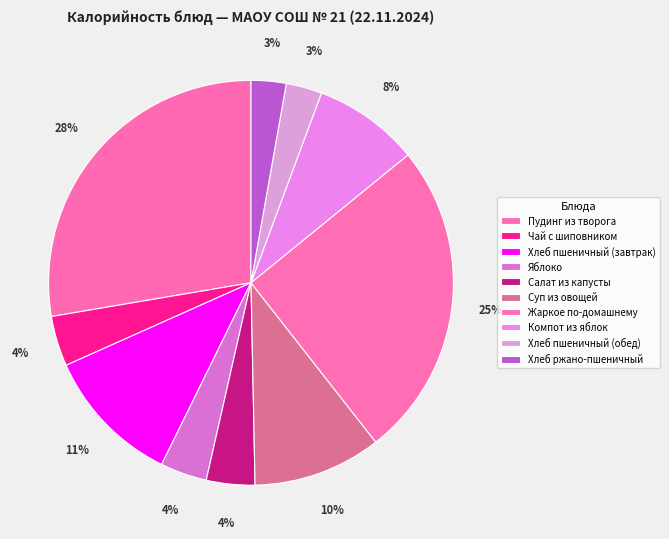

Which slice is the largest?

Пудинг из творога